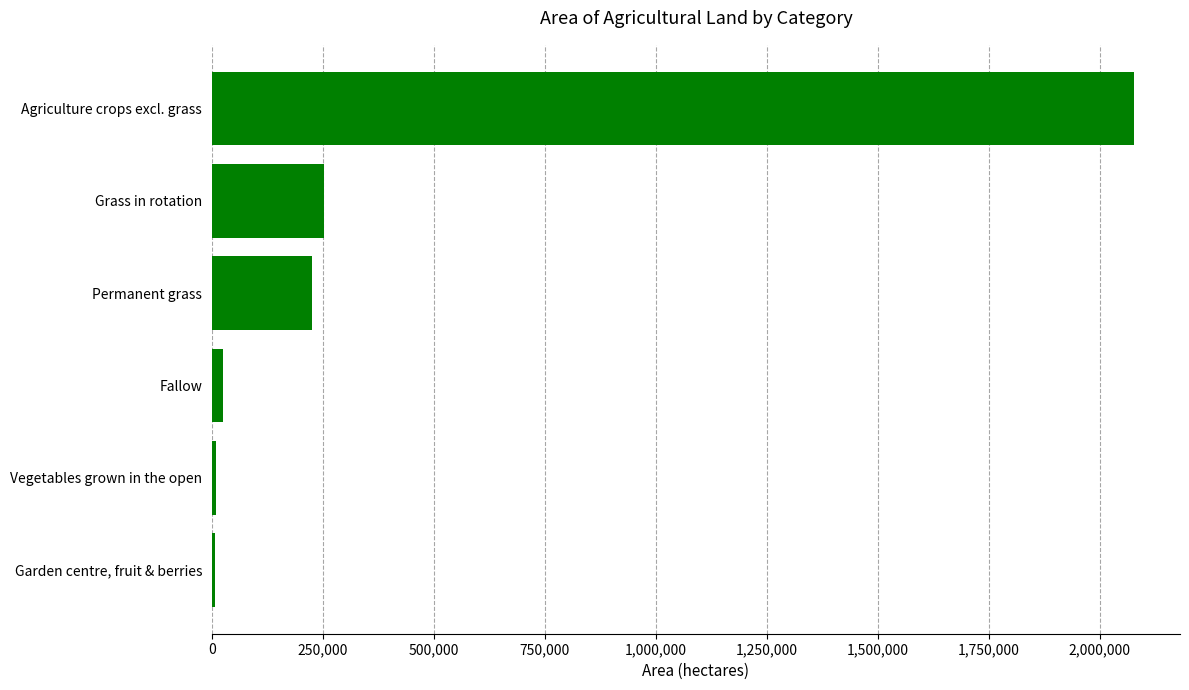

Between Fallow and Grass in rotation, which is larger?

Grass in rotation